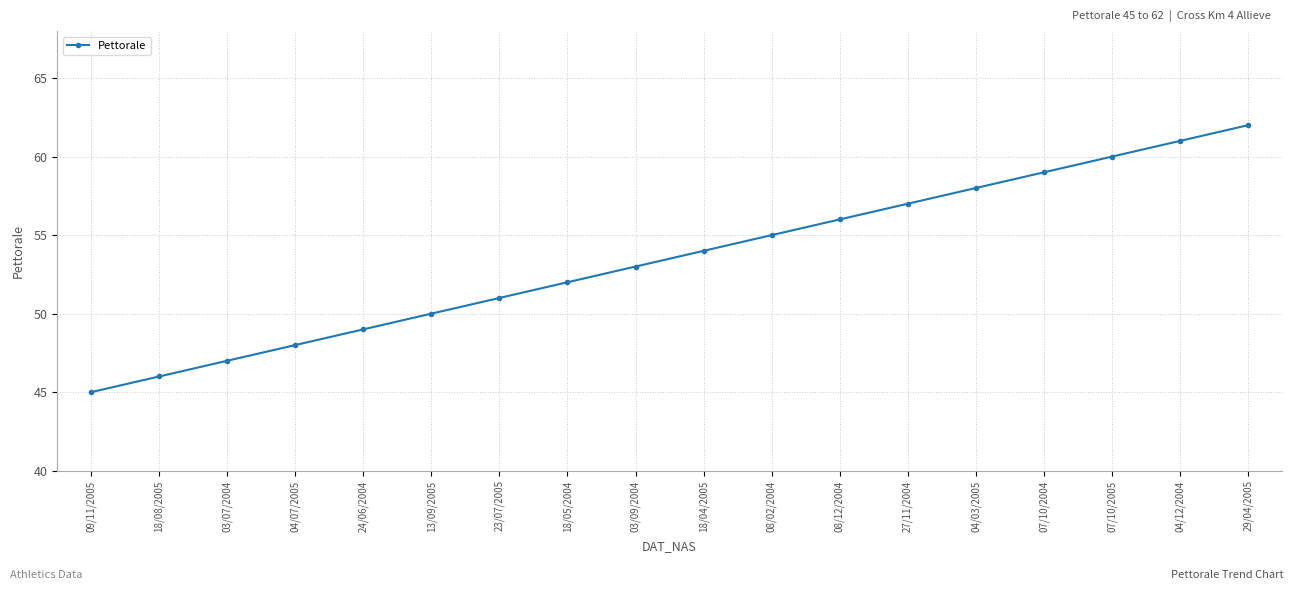

Reading left to right, extract all data points from this chart.

45	46	47	48	49	50	51	52	53	54	55	56	57	58	59	60	61	62